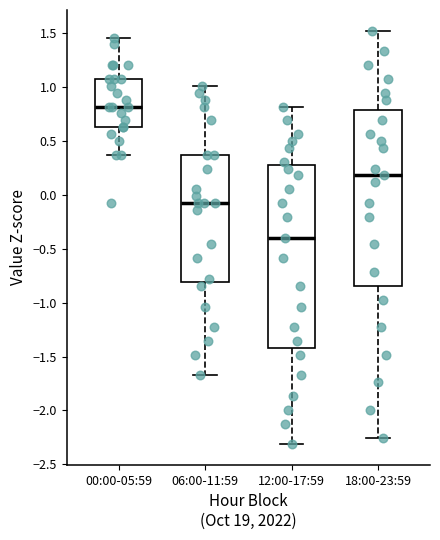

Reading left to right, transcribe this box plot: for each box, give where its median line is, the range the box spans, and where its two whiskers end, as read against the y-axis. The values are not printed on the chart, so give them approximately, as read against the axis.

00:00-05:59: median 0.80, box 0.65 to 1.05, whiskers 0.35 to 1.45
06:00-11:59: median -0.10, box -0.80 to 0.35, whiskers -1.70 to 1.00
12:00-17:59: median -0.40, box -1.40 to 0.25, whiskers -2.30 to 0.80
18:00-23:59: median 0.20, box -0.85 to 0.80, whiskers -2.25 to 1.50